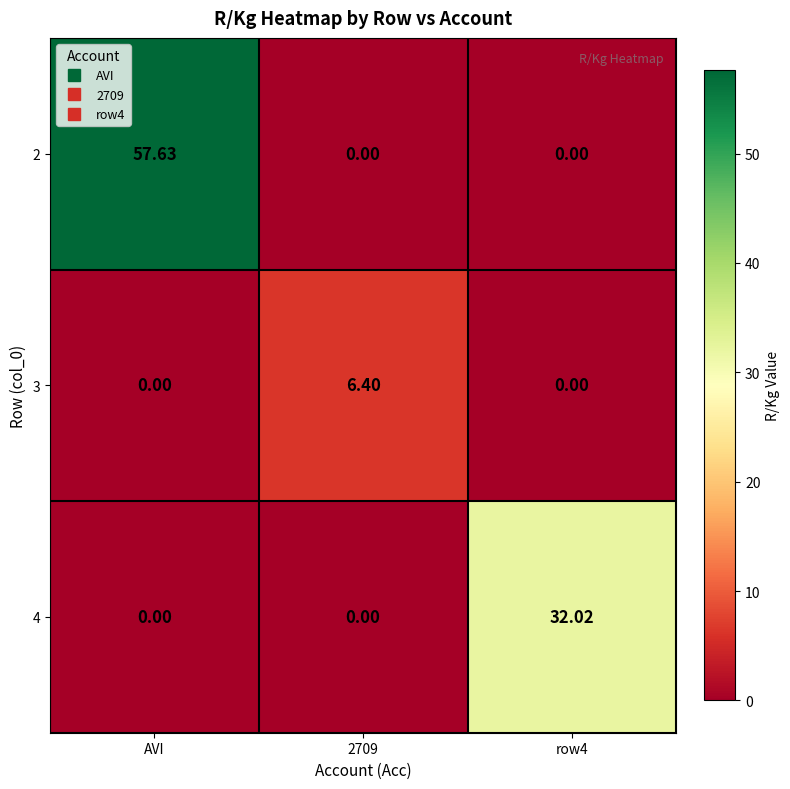

Which series has the widest spread of values?

2